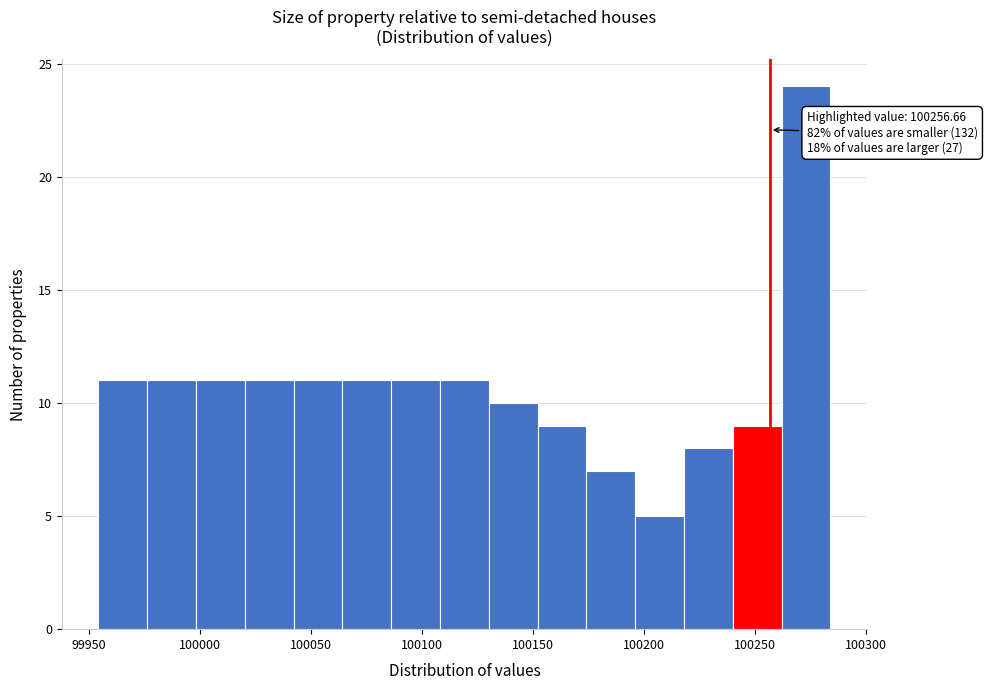

Which range on the x-axis has the tallest bar?

100260 to 100285